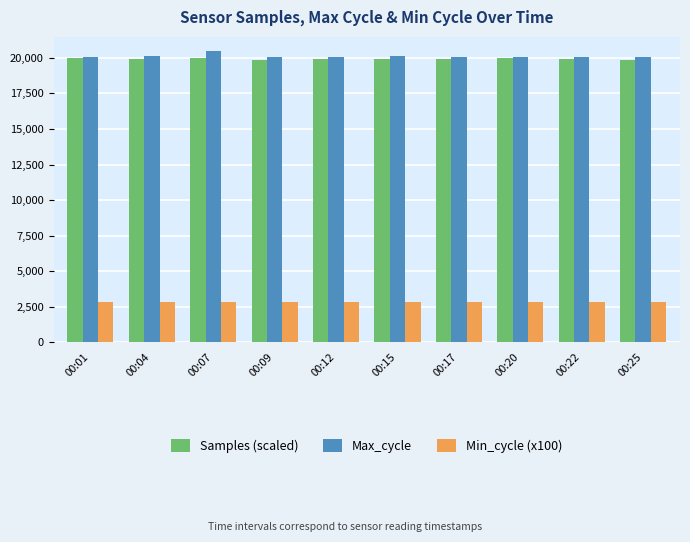

What is the sum of the Max_cycle values at 00:22 and 00:09?

40151.0